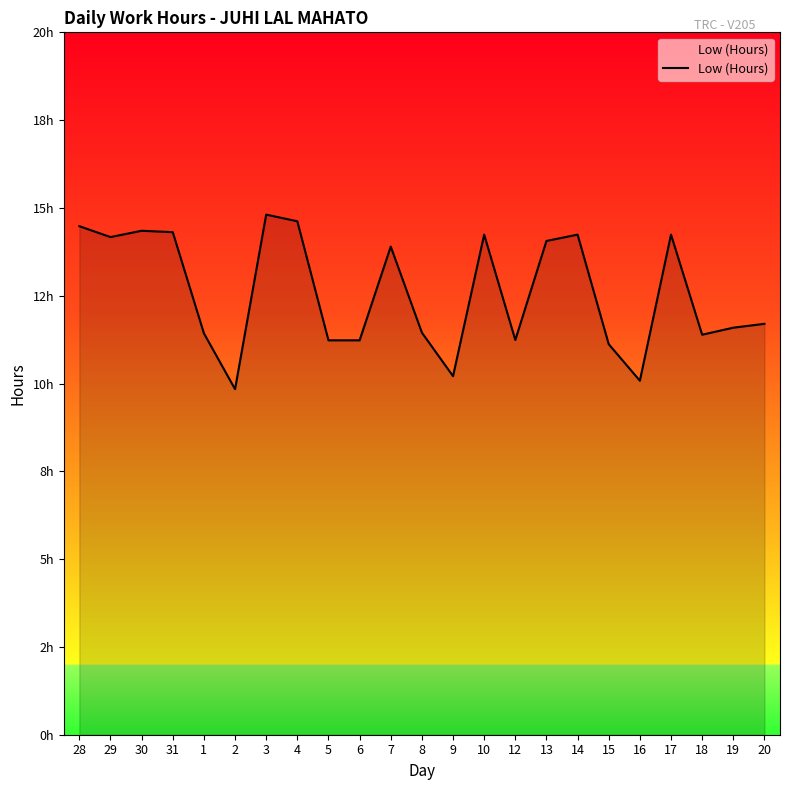

Where does the data first go above 11?

28